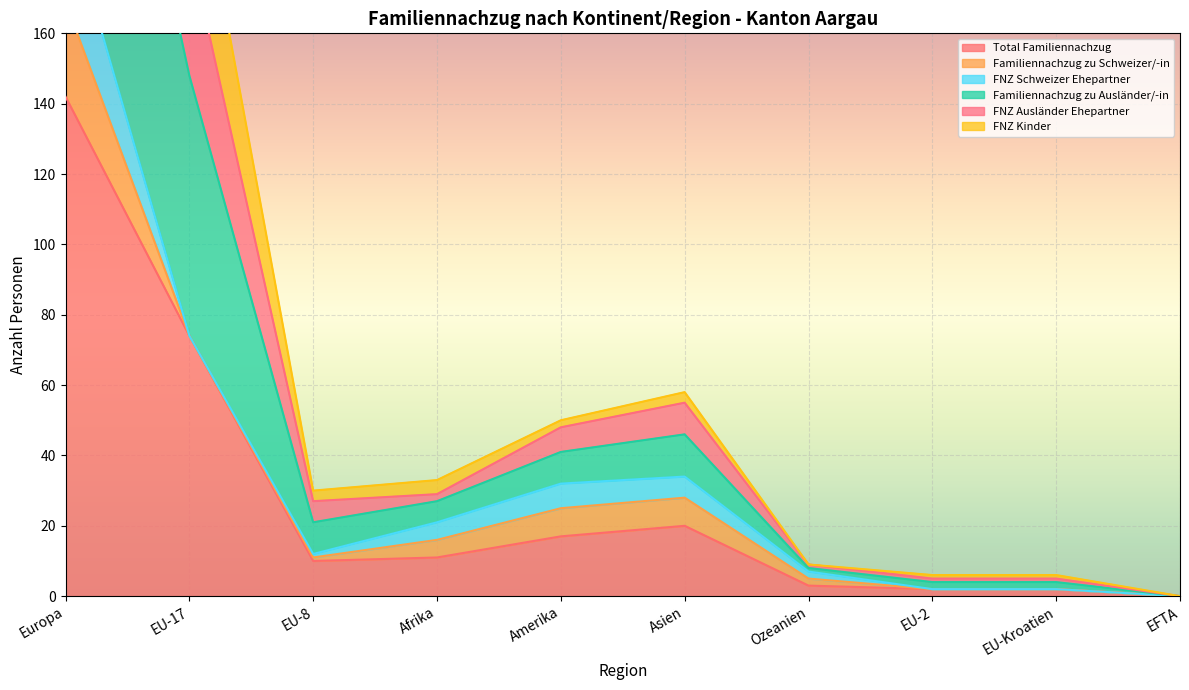

The value of Total Familiennachzug at Europa is 189. True or false?

False